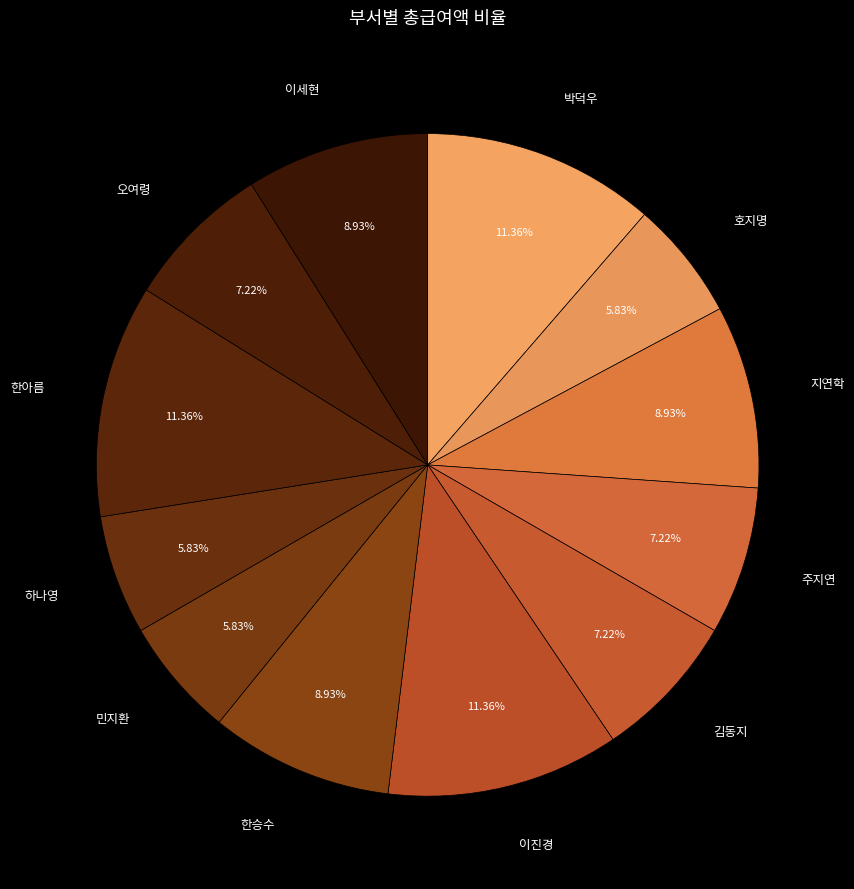

How many segments does this pie chart have?

12